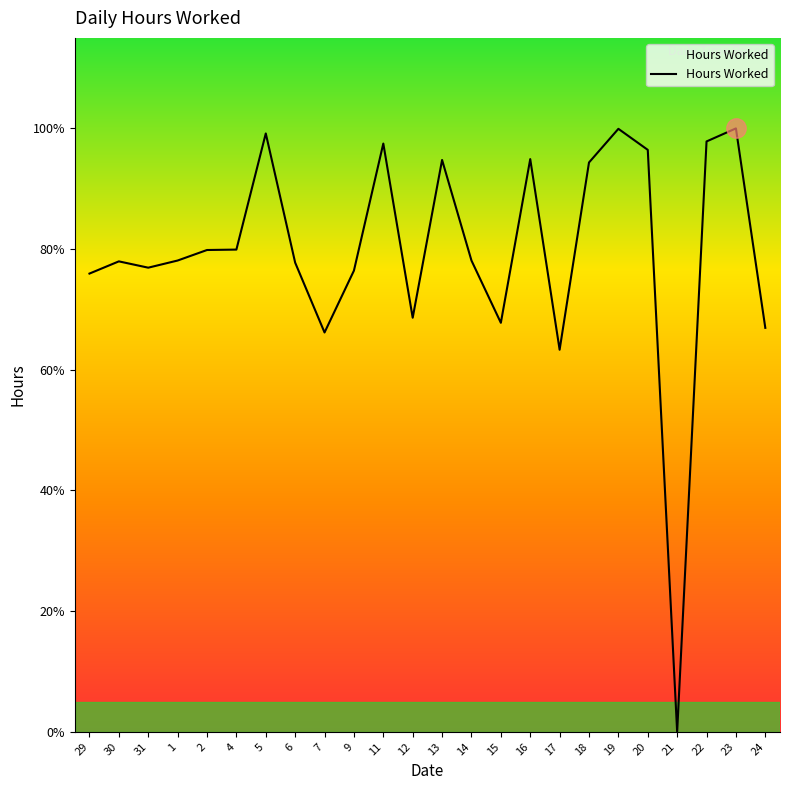

What position from the left is 13?

13